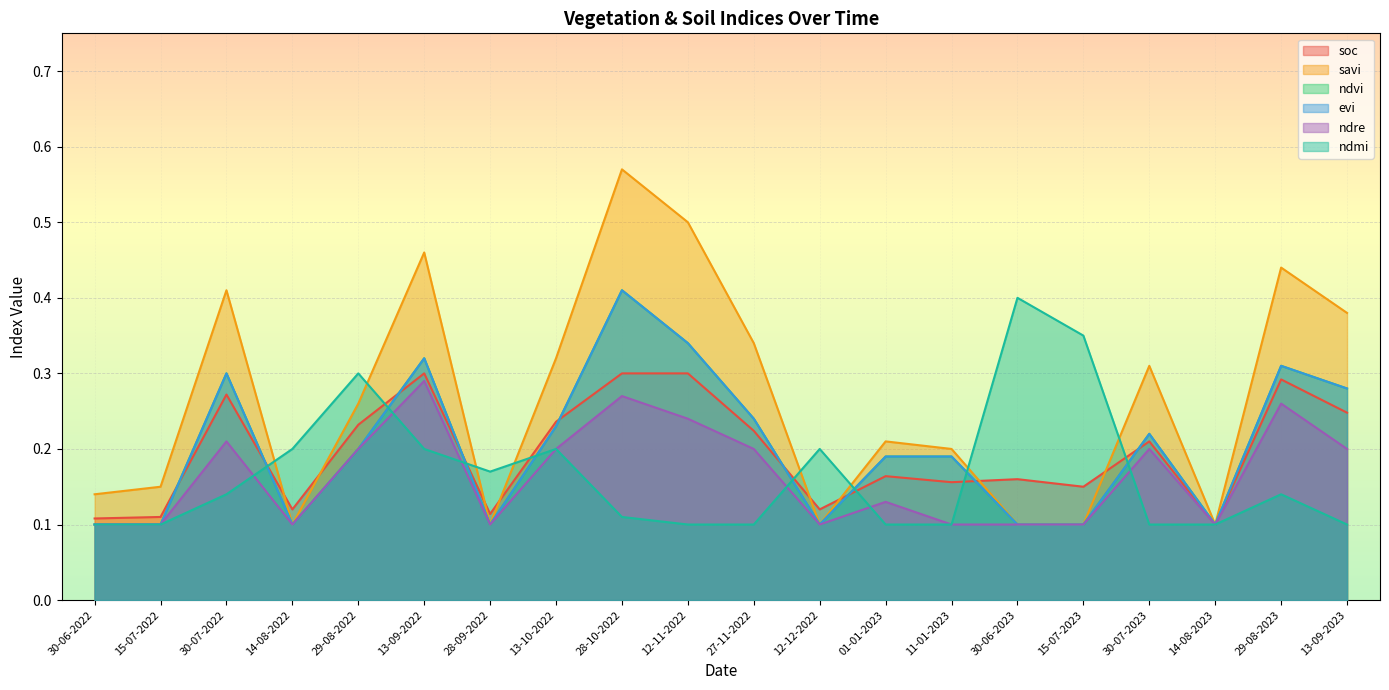

Which category has the highest value across all series?

28-10-2022